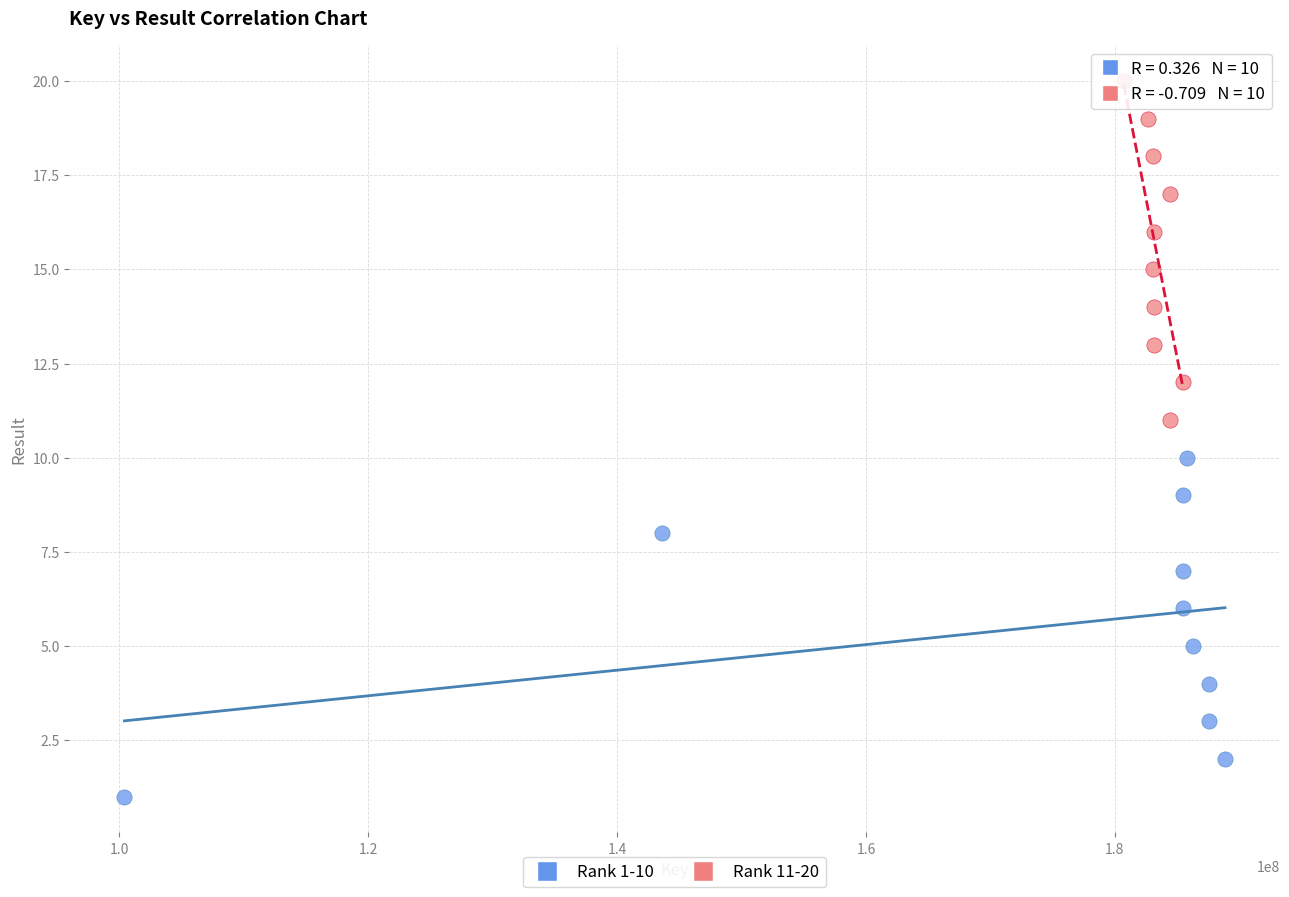

Which series reaches the maximum Y coordinate?

Rank 11-20